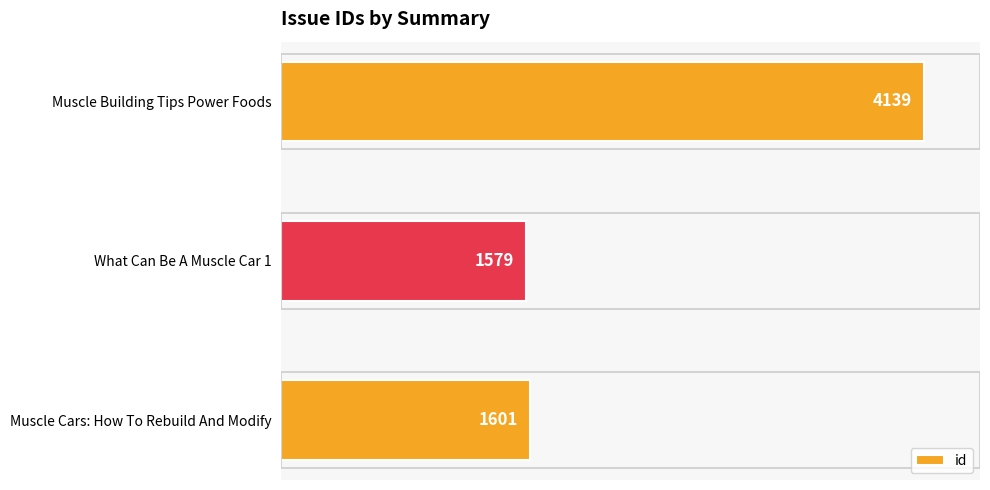

At which category does the chart reach its peak across all series?

Muscle Building Tips Power Foods